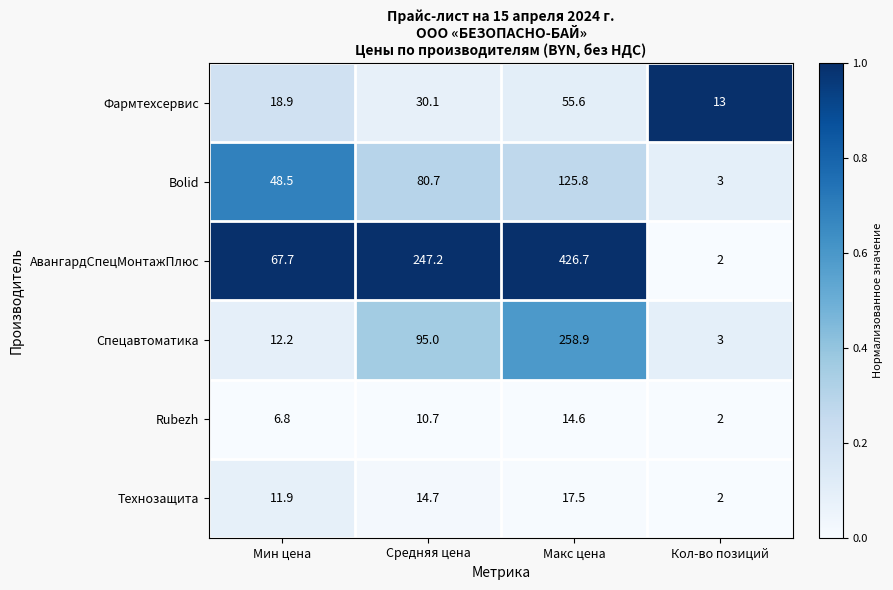

How many data points does each series have?

4